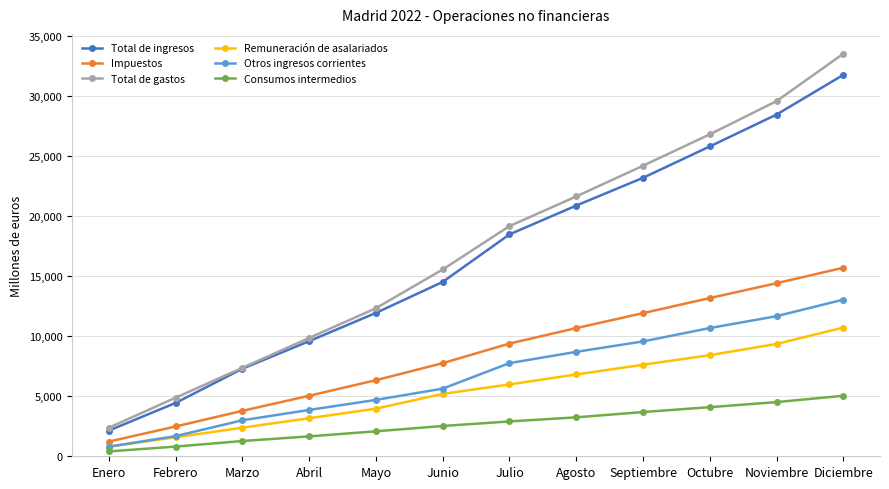

The value of Total de gastos at Febrero is 7915. True or false?

False